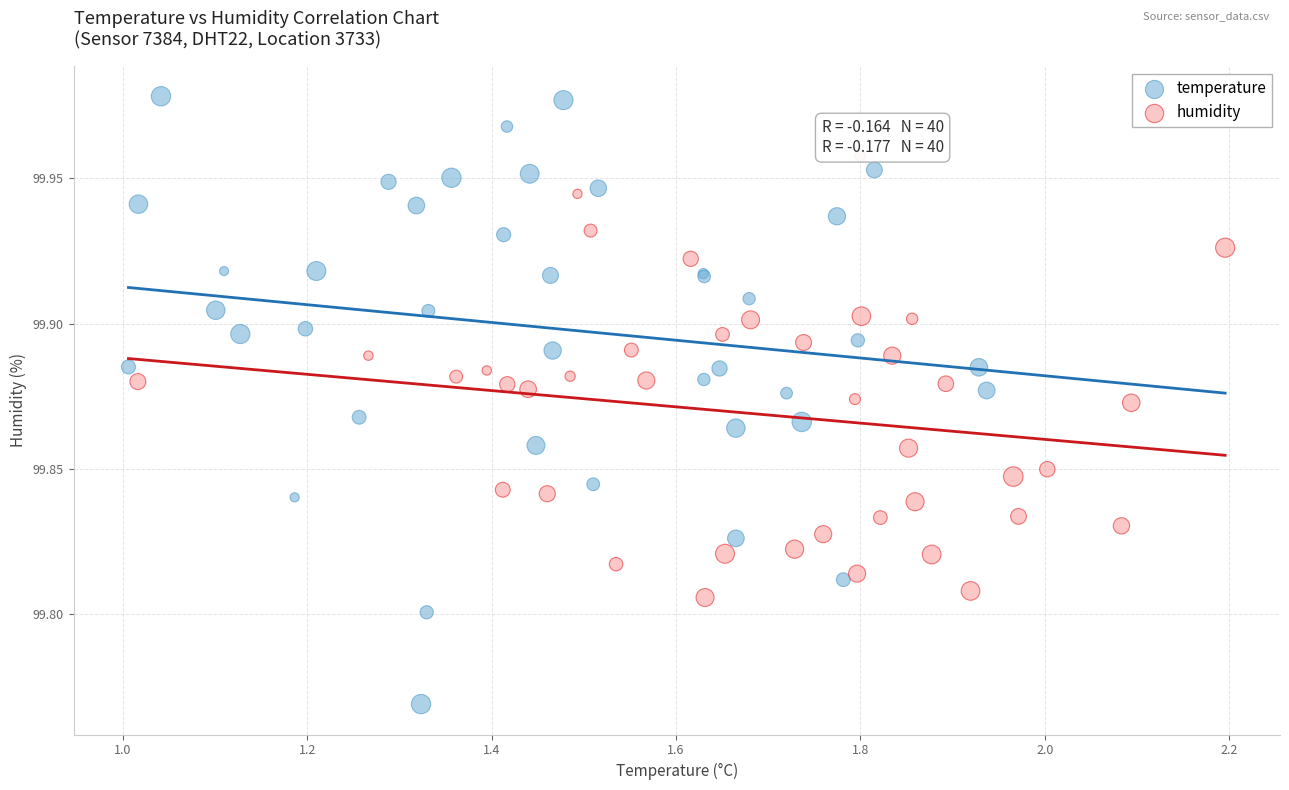

What are all the series names shown in the legend?

temperature, humidity